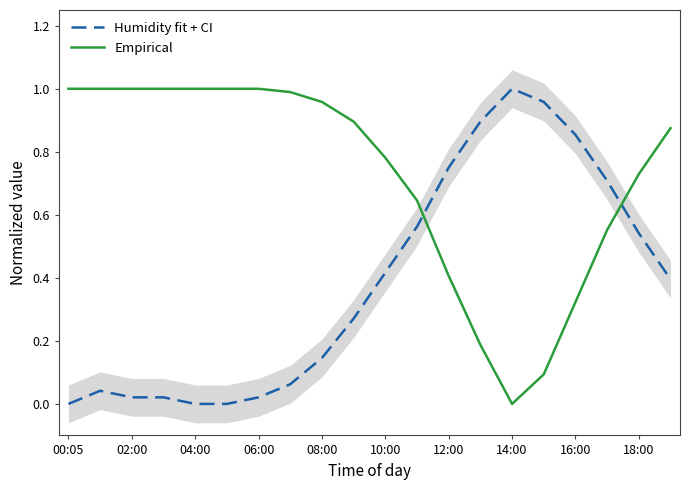

True or false: Empirical and Humidity fit + CI cross at least once.

True